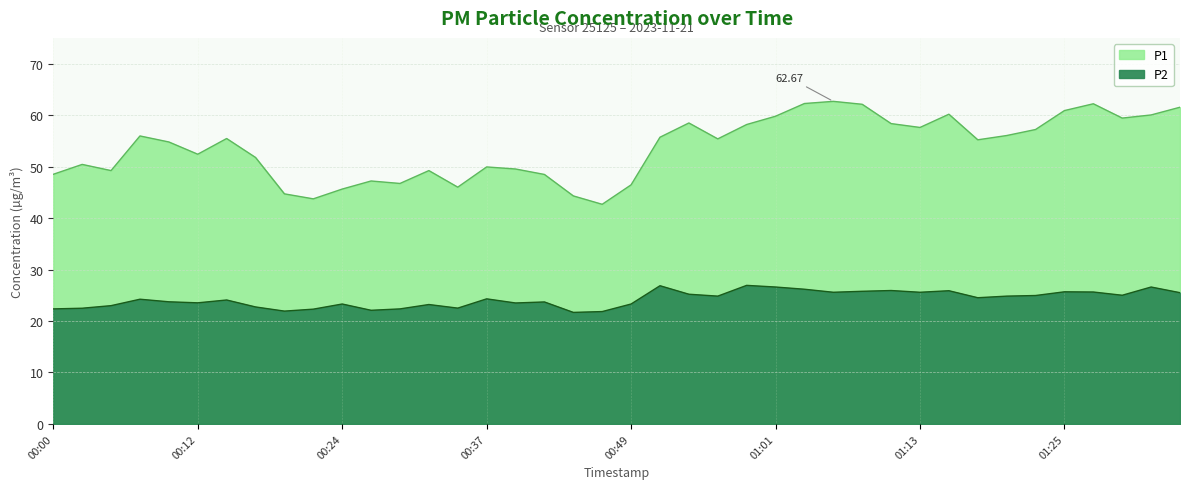

What are all the series names shown in the legend?

P1, P2